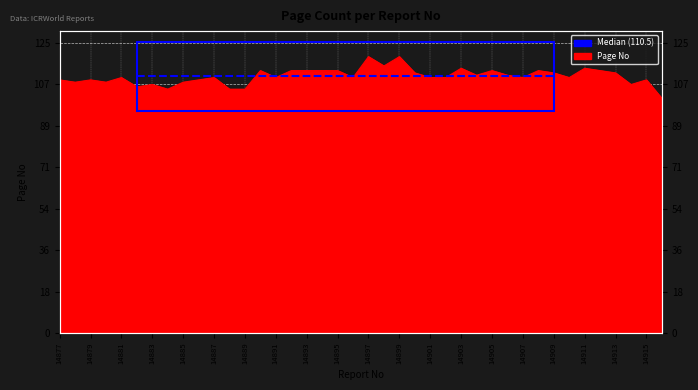

What is the sum of all values?

4419